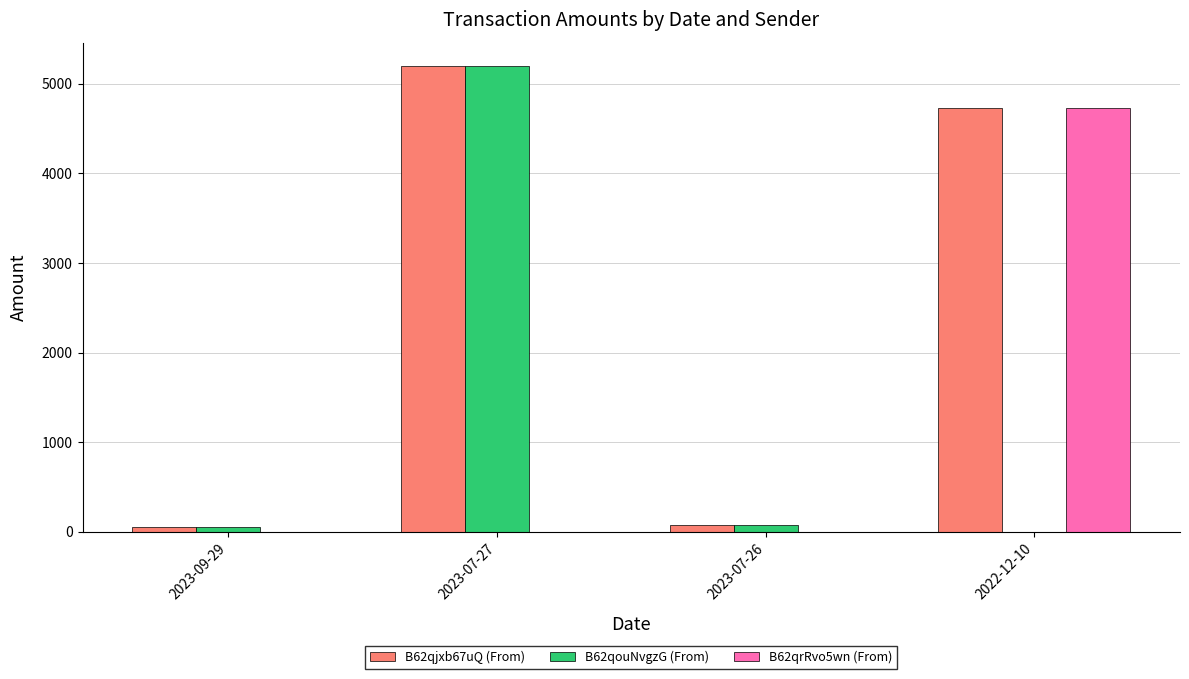

The value of B62qrRvo5wn (From) at 2023-07-26 is 1554.8. True or false?

False